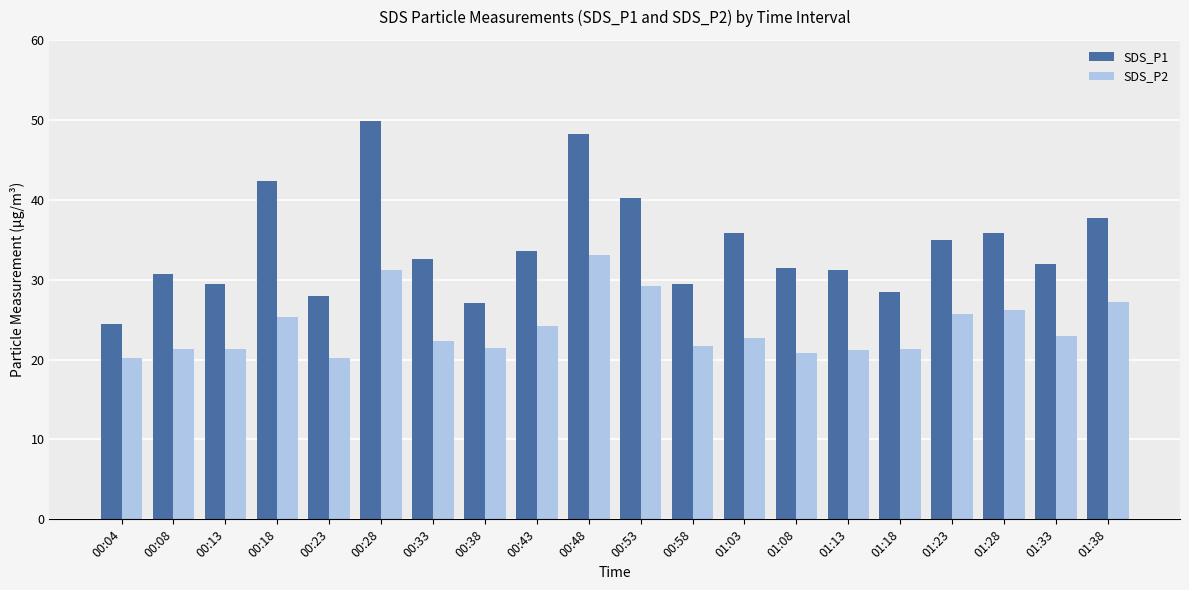

What is the average value of the SDS_P2 series?

24.0